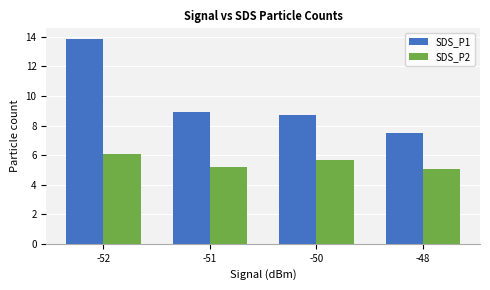

Is the value of SDS_P2 at -51 greater than the value of SDS_P1 at -51?

No